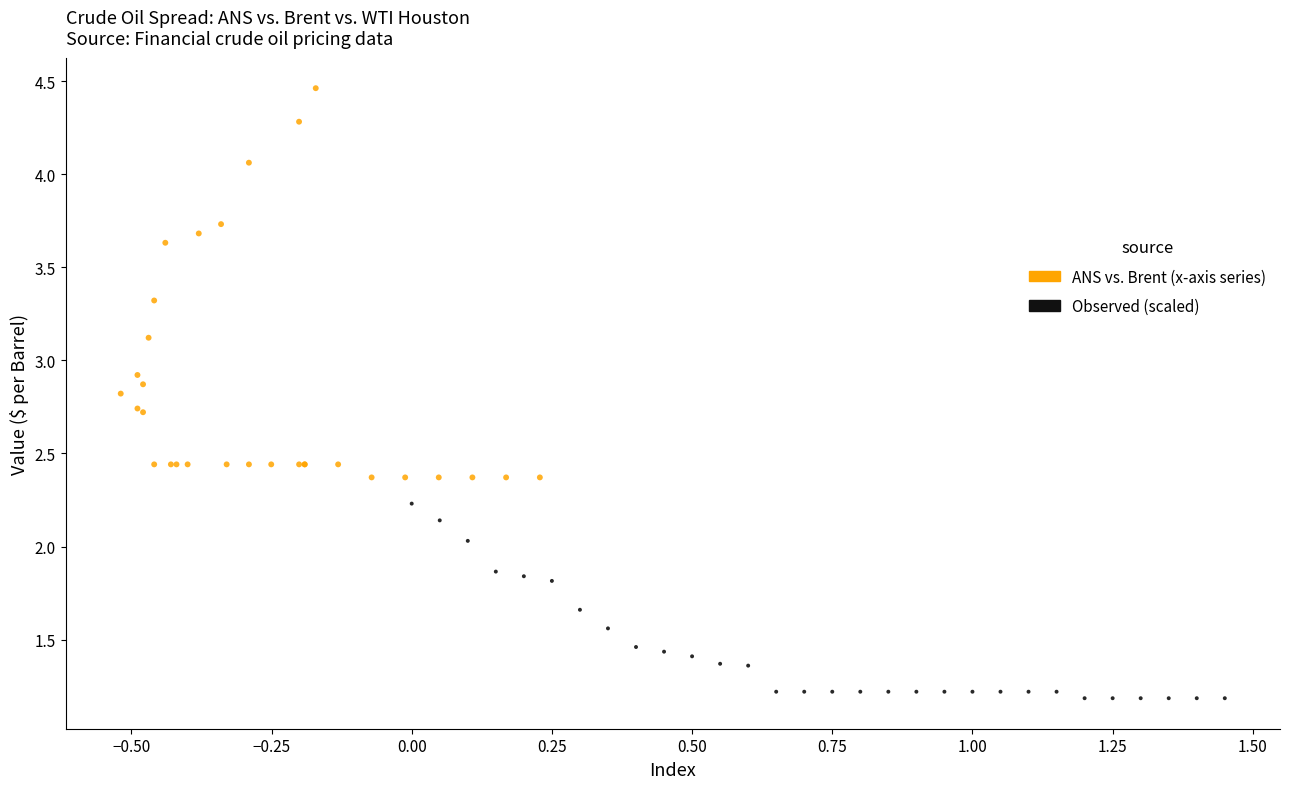

Which series has the largest Y range (max minus min)?

ANS vs. Brent (x-axis series)